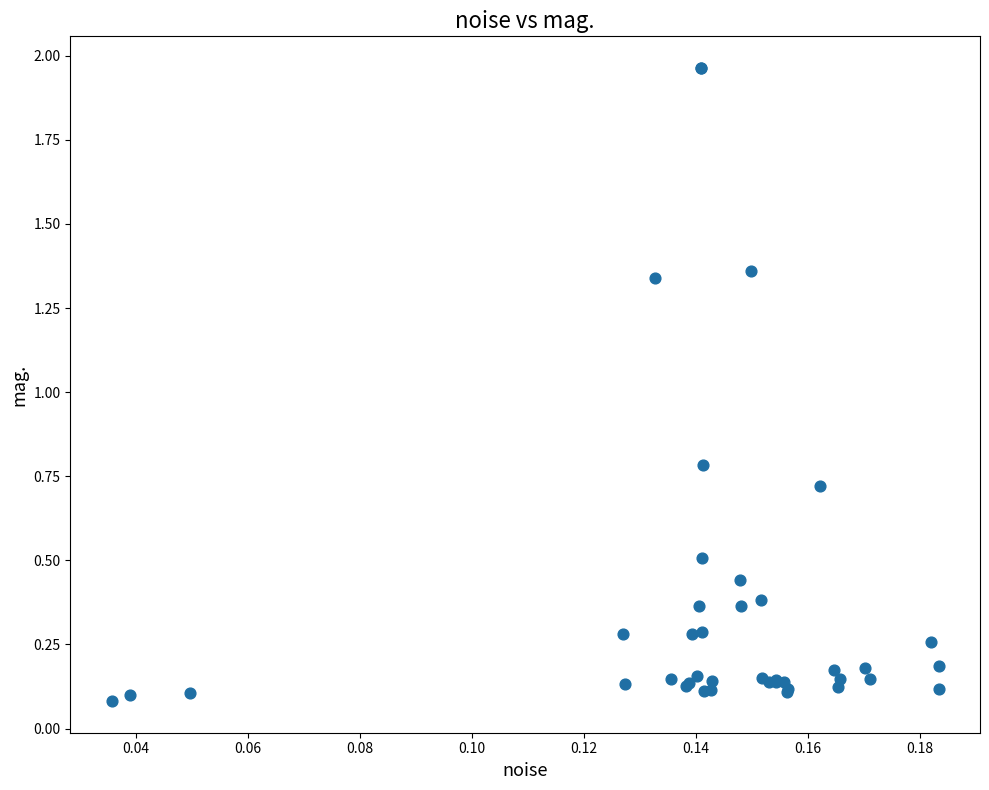

What Y value in the scatter plot is closest to 1?

0.8